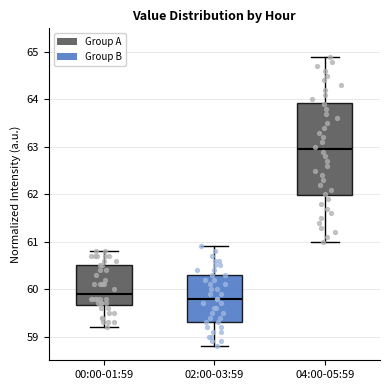

Which box's median line is the lowest?

02:00-03:59